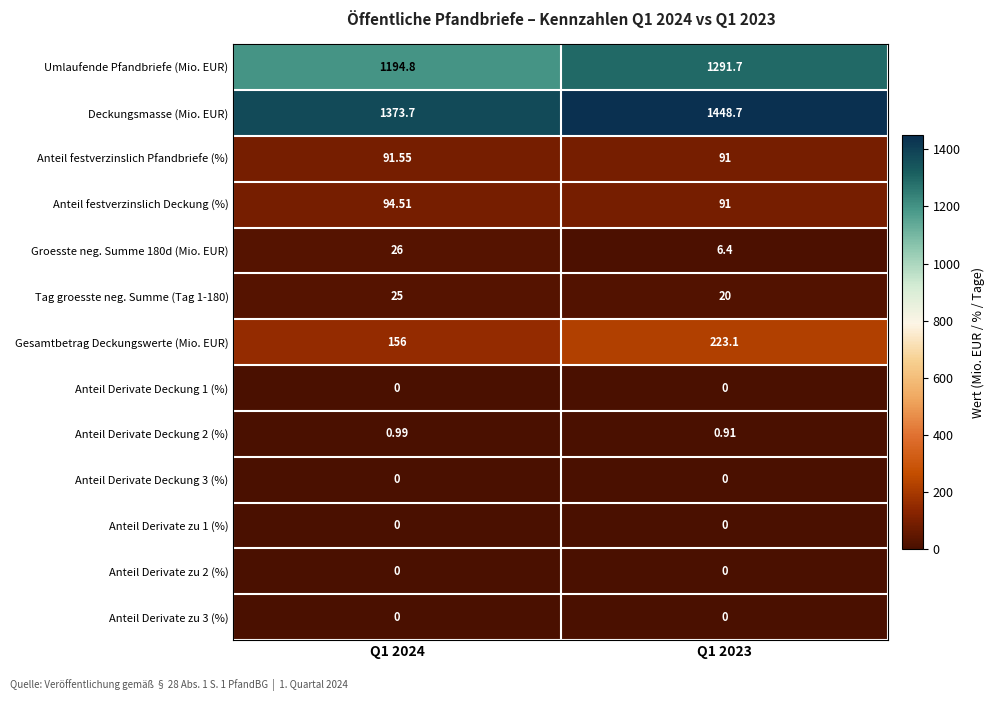

Which series has the widest spread of values?

Umlaufende Pfandbriefe (Mio. EUR)